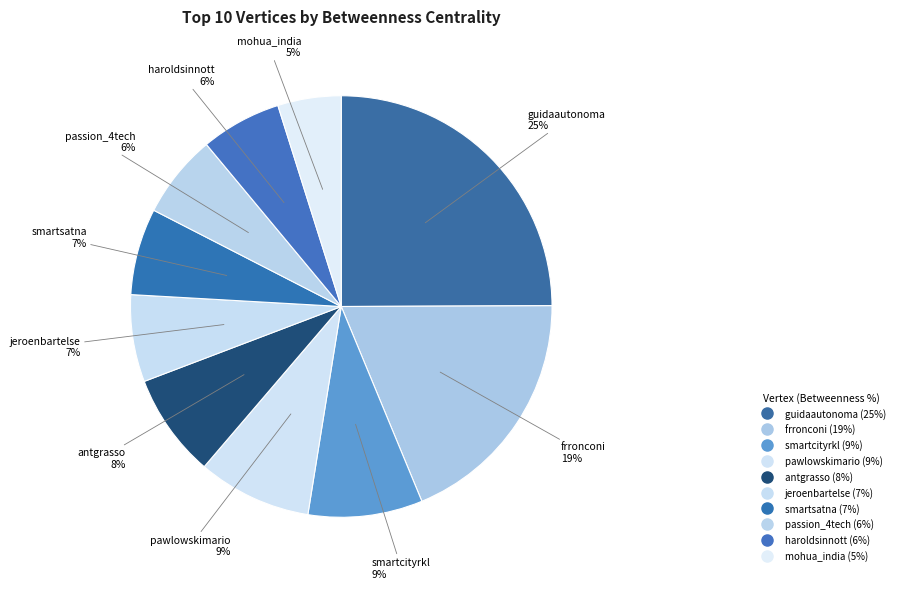

Which slice is the smallest?

mohua_india